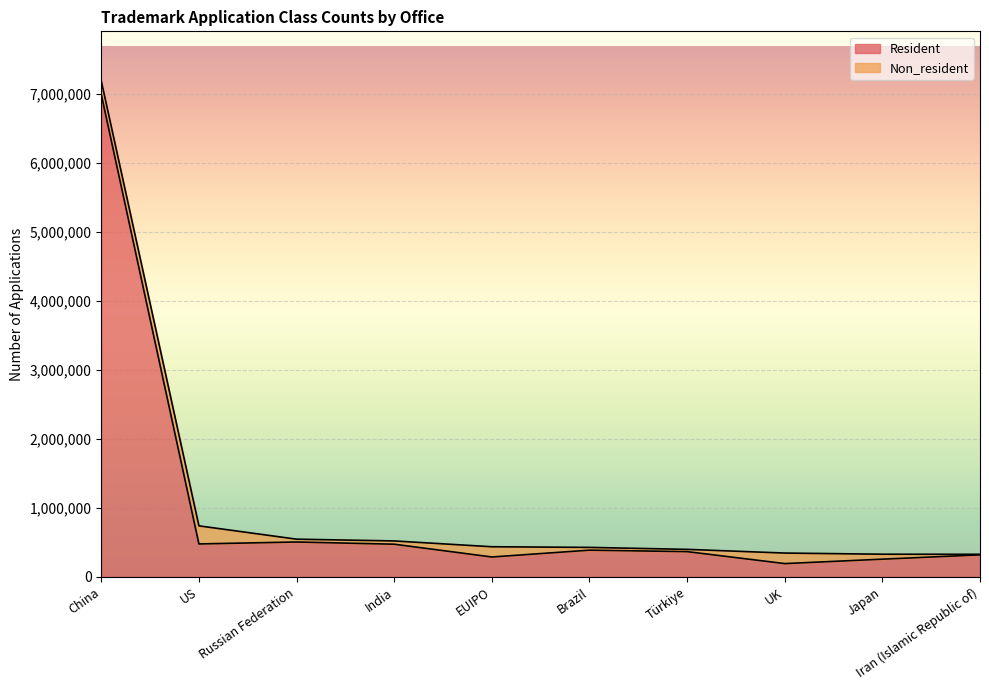

The chart shows a value of 477291 at US. True or false?

True